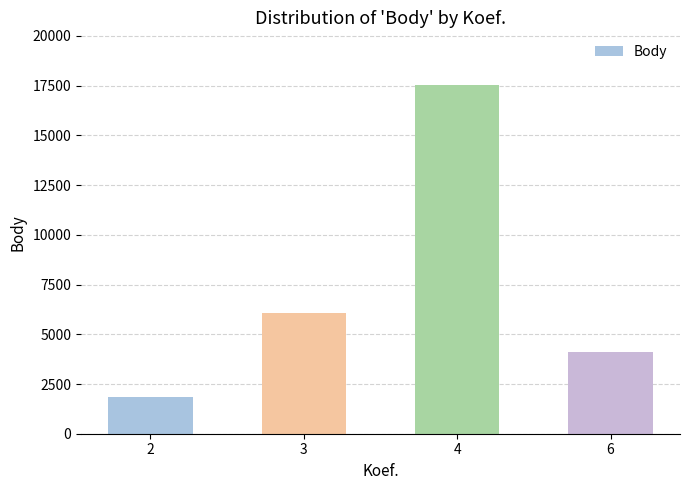

The chart shows a value of 9016 at 3. True or false?

False